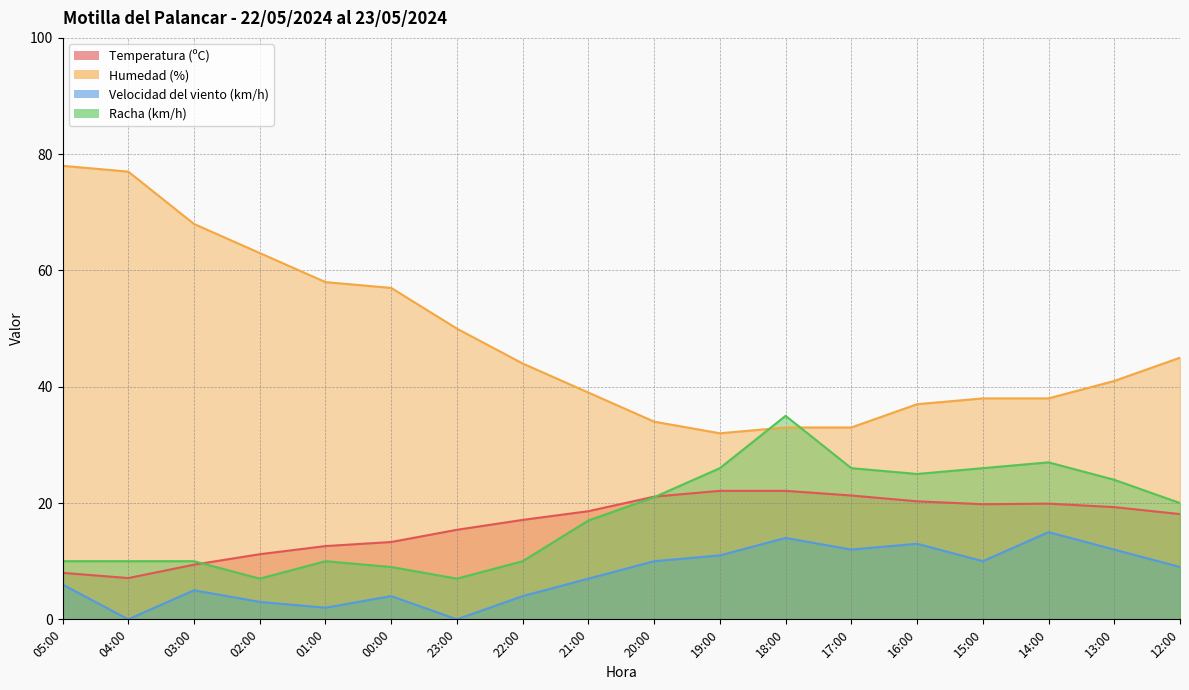

What is the label of the 18th point from the left?

12:00